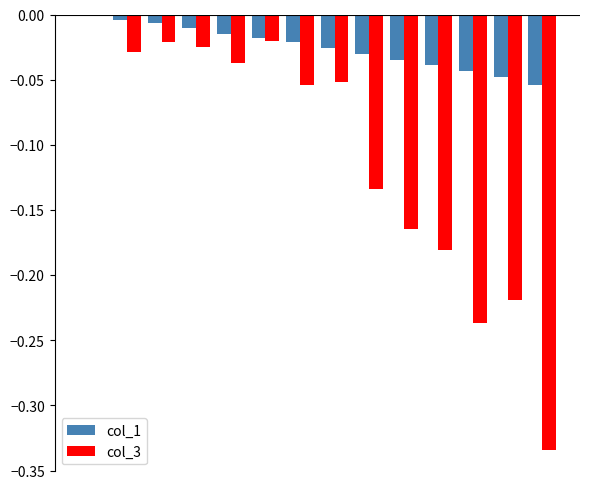

What is the sum of all col_3 values?

-1.5